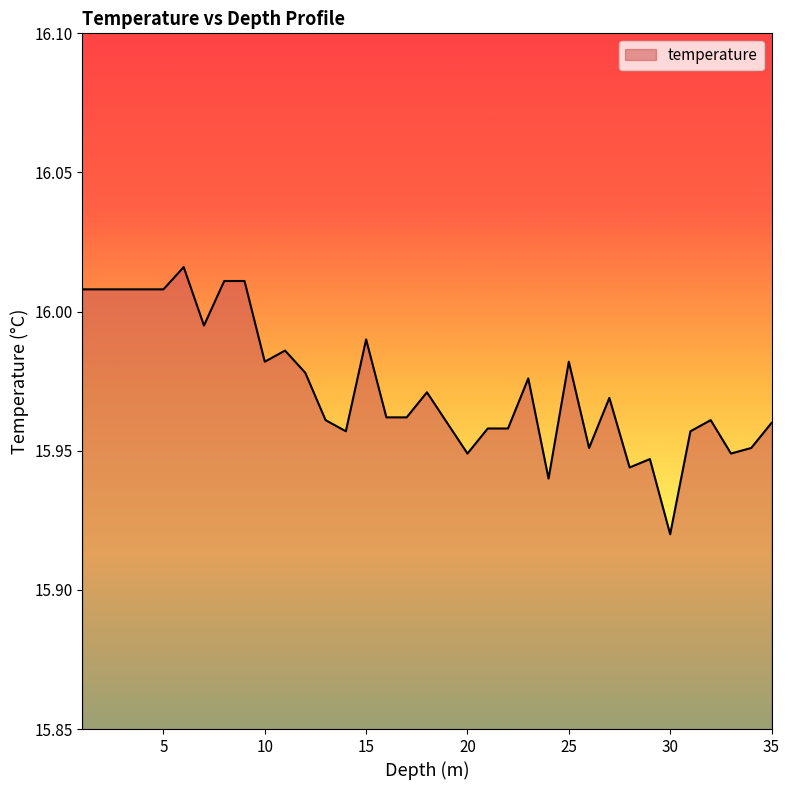

List the labels in order of value, smallest first.

30.0, 24.0, 28.0, 29.0, 20.0, 33.0, 26.0, 34.0, 14.0, 31.0, 21.0, 22.0, 19.0, 35.0, 13.0, 32.0, 16.0, 17.0, 27.0, 18.0, 23.0, 12.0, 10.0, 25.0, 11.0, 15.0, 7.0, 1.0, 2.0, 3.0, 4.0, 5.0, 8.0, 9.0, 6.0